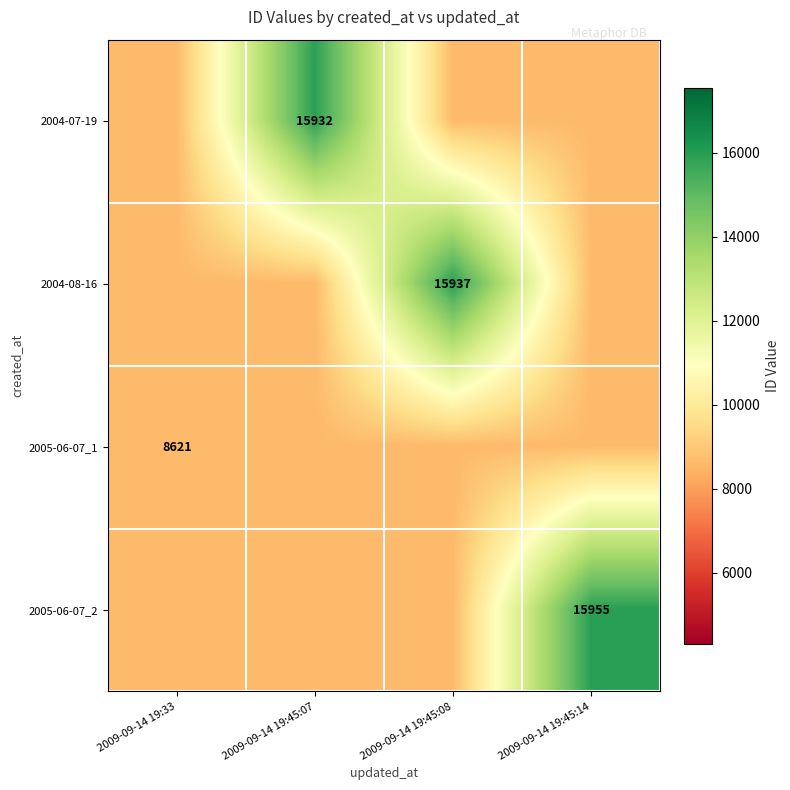

True or false: 2005-06-07_1 has a value of 8621 at 2009-09-14 19:33.

True